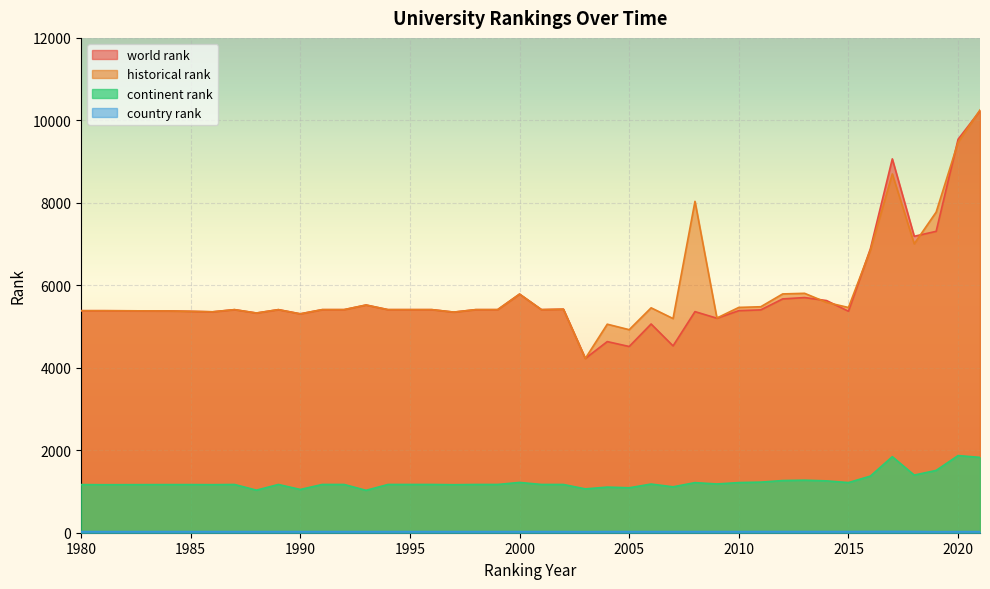

True or false: world rank and country rank intersect in this chart.

False